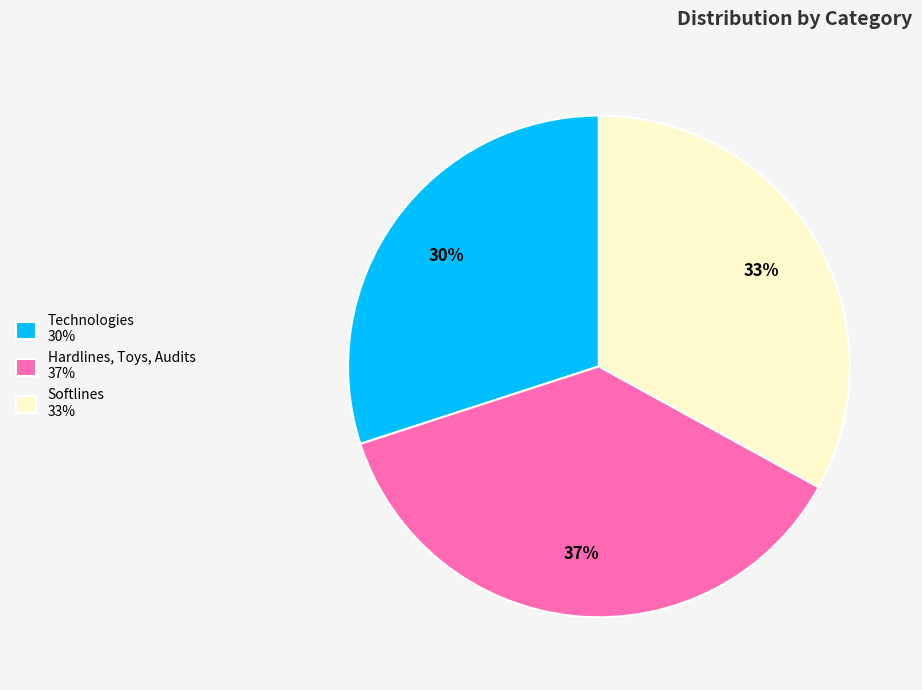

Is it true that Technologies is 36% of the pie?

False